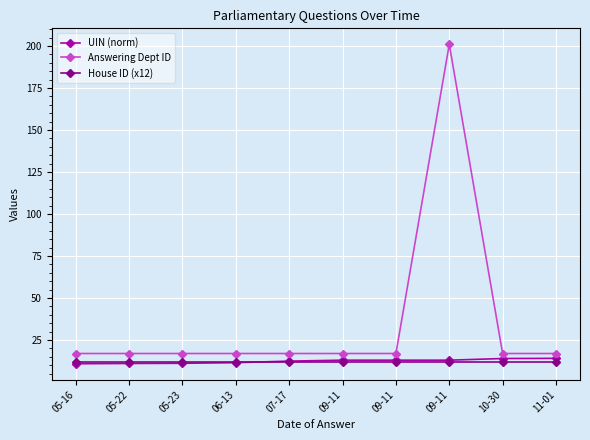

What are all the series names shown in the legend?

UIN (norm), Answering Dept ID, House ID (x12)